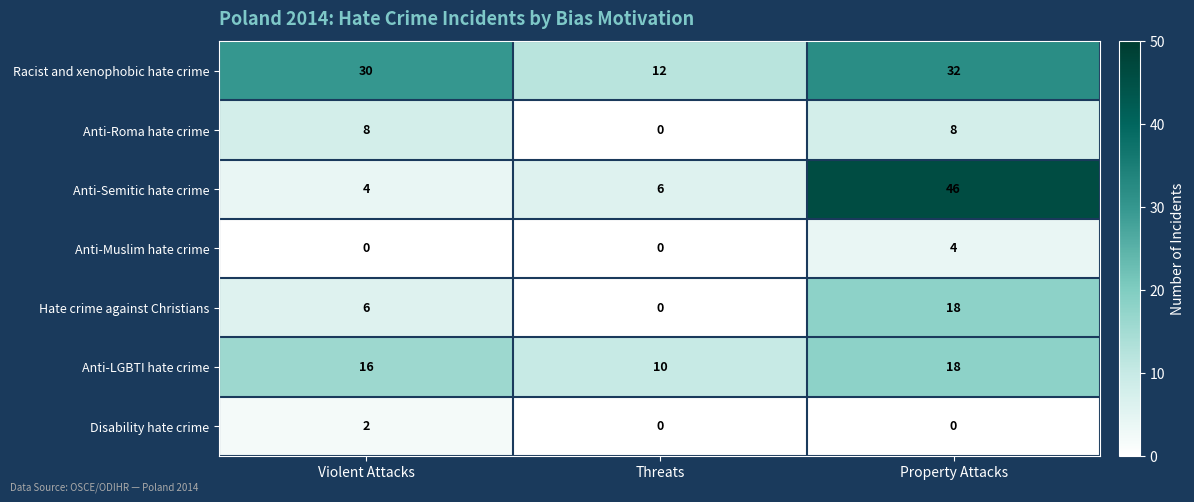

List the labels in order of Anti-Semitic hate crime value, smallest first.

Violent Attacks, Threats, Property Attacks